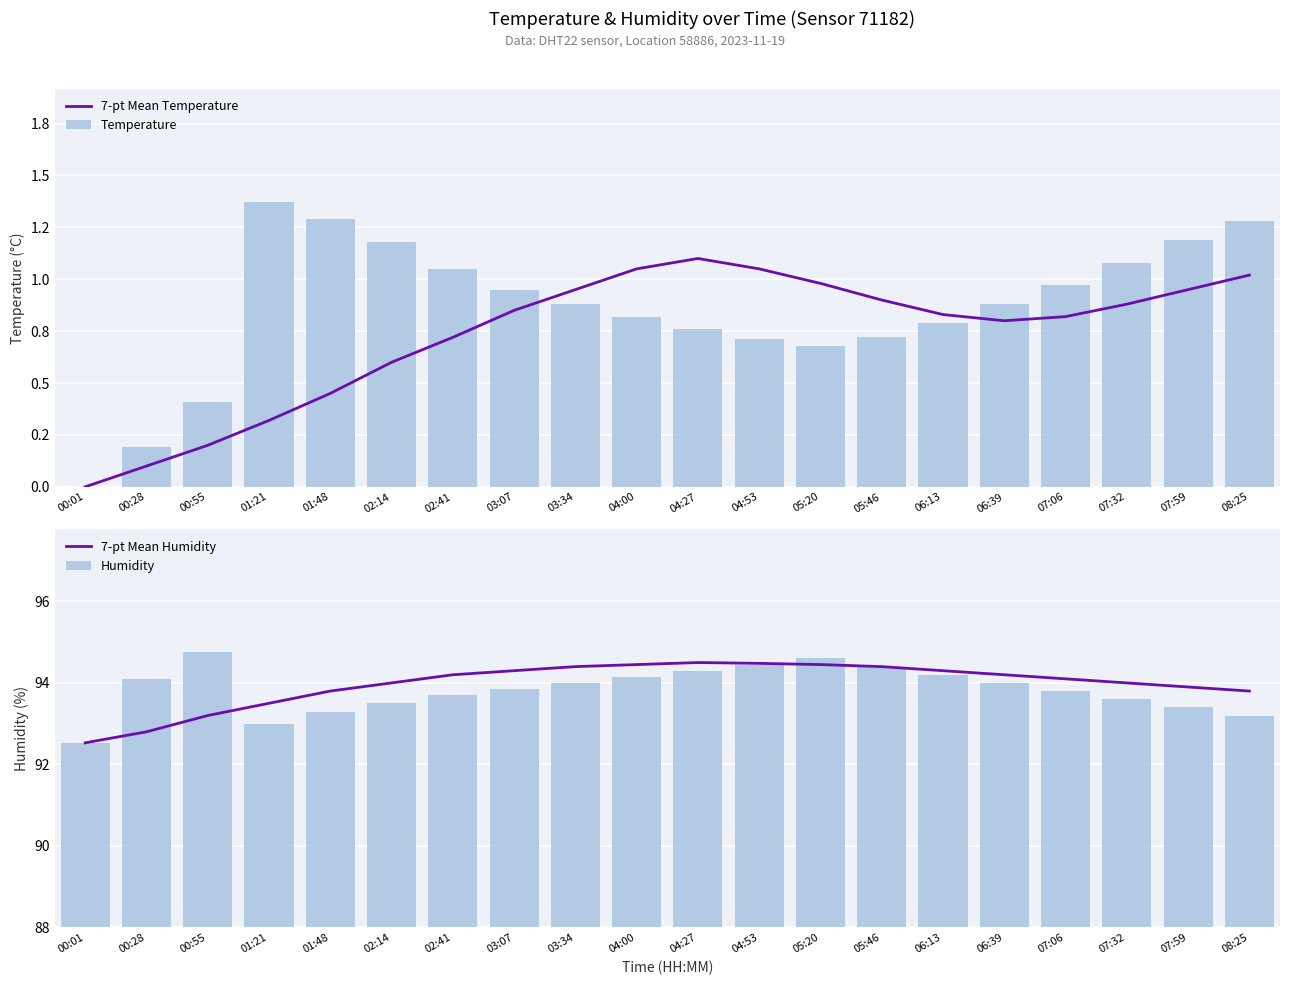

What is the approximate value of 7-pt Mean Temperature at 02:41?

0.7